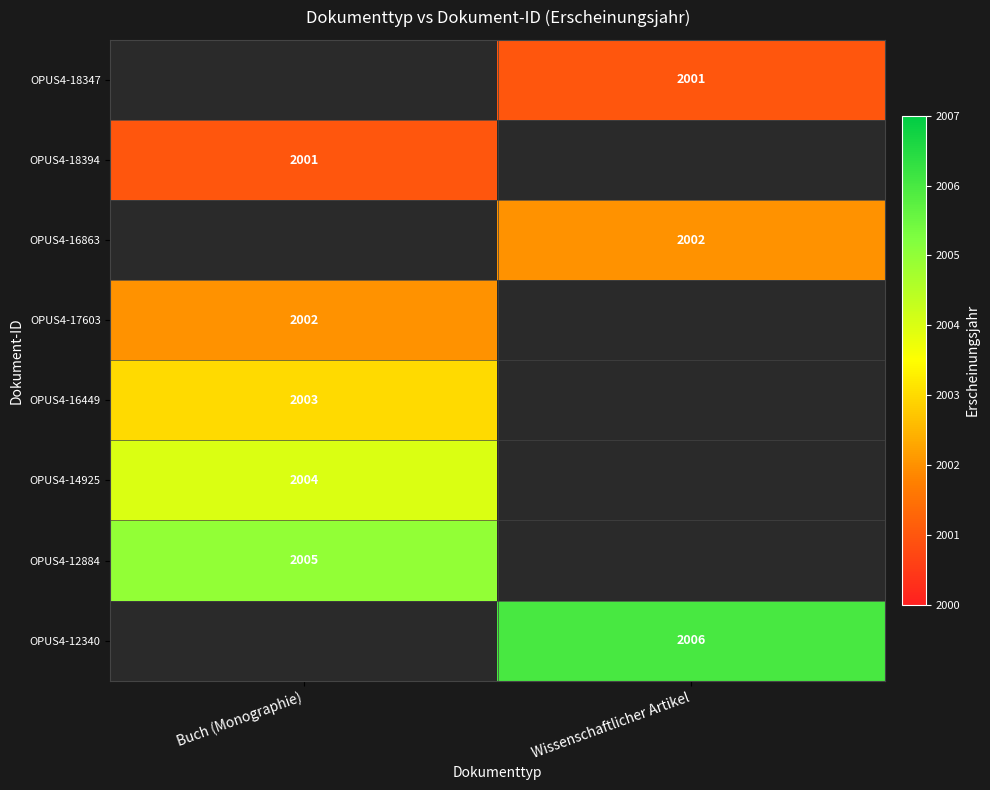

Is it true that OPUS4-12884 equals 2740 at Buch (Monographie)?

False